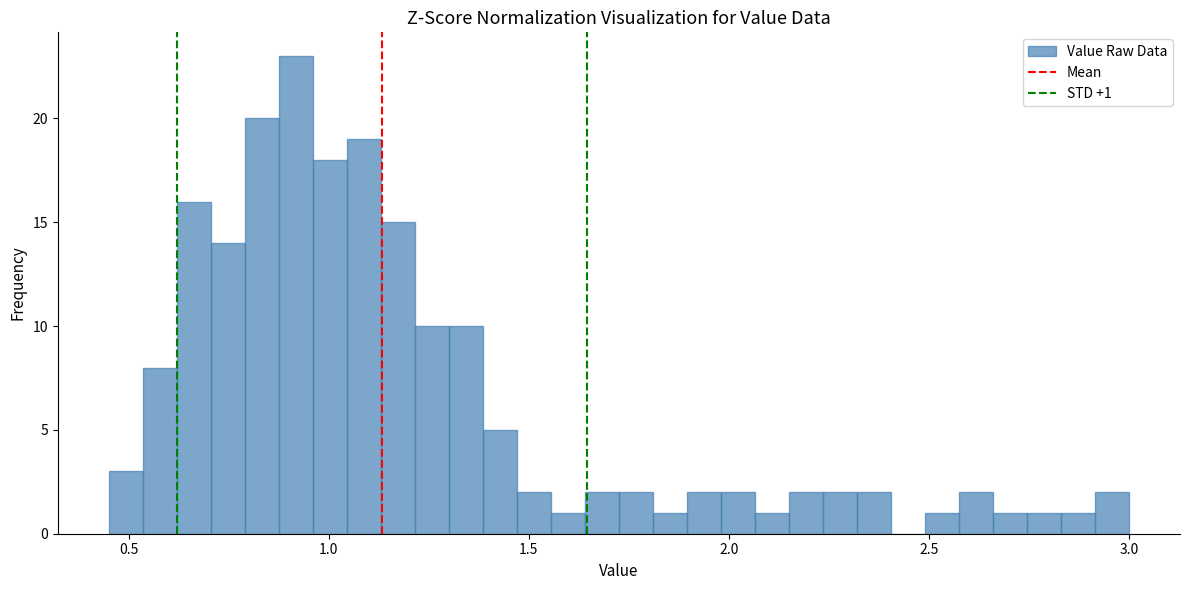

Around what value on the x-axis is the tallest bar? Give the approximate position of its centre, as read against the axis.

0.90